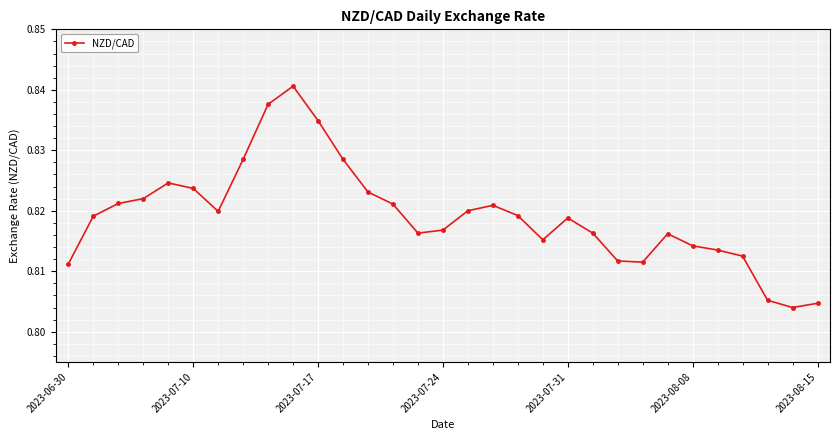

How many values are between 0 and 1?

31